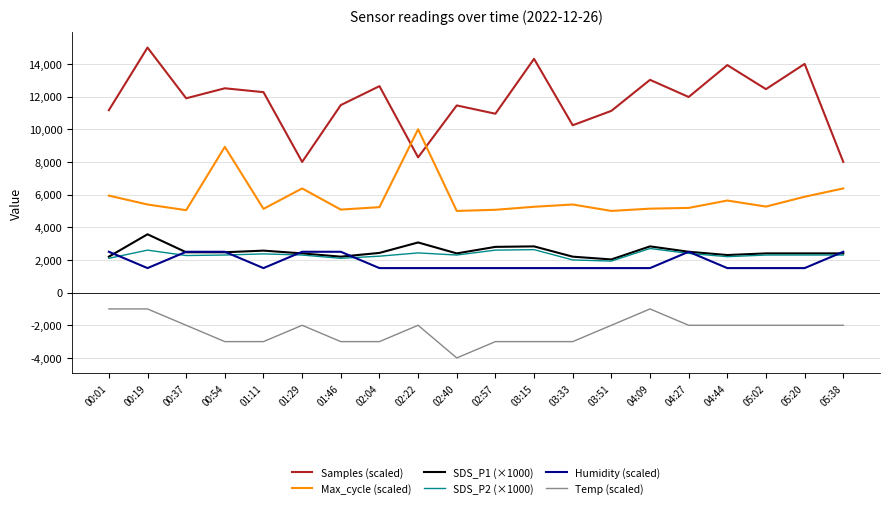

What is the difference between the Samples (scaled) values at 03:33 and 05:02?

2210.6